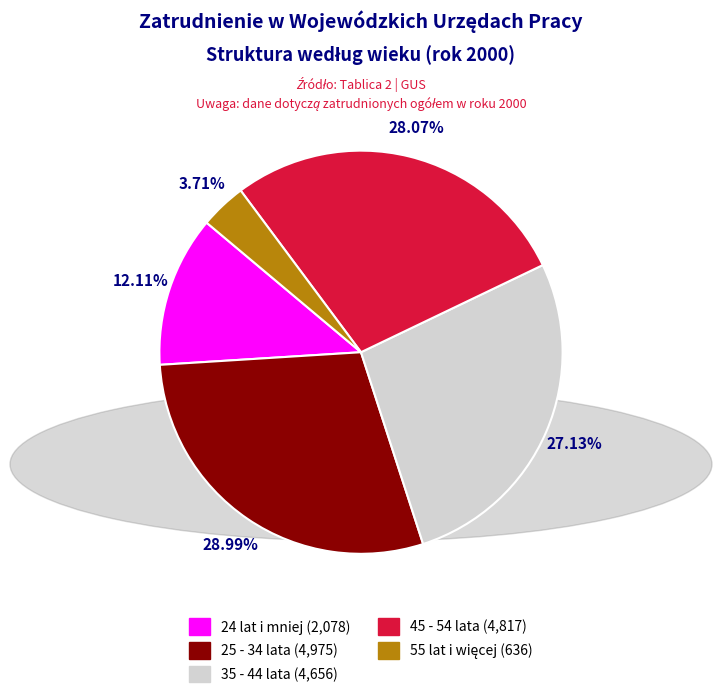

Combined, what portion of the pie is 45 - 54 lata and 25 - 34 lata?

57.1%